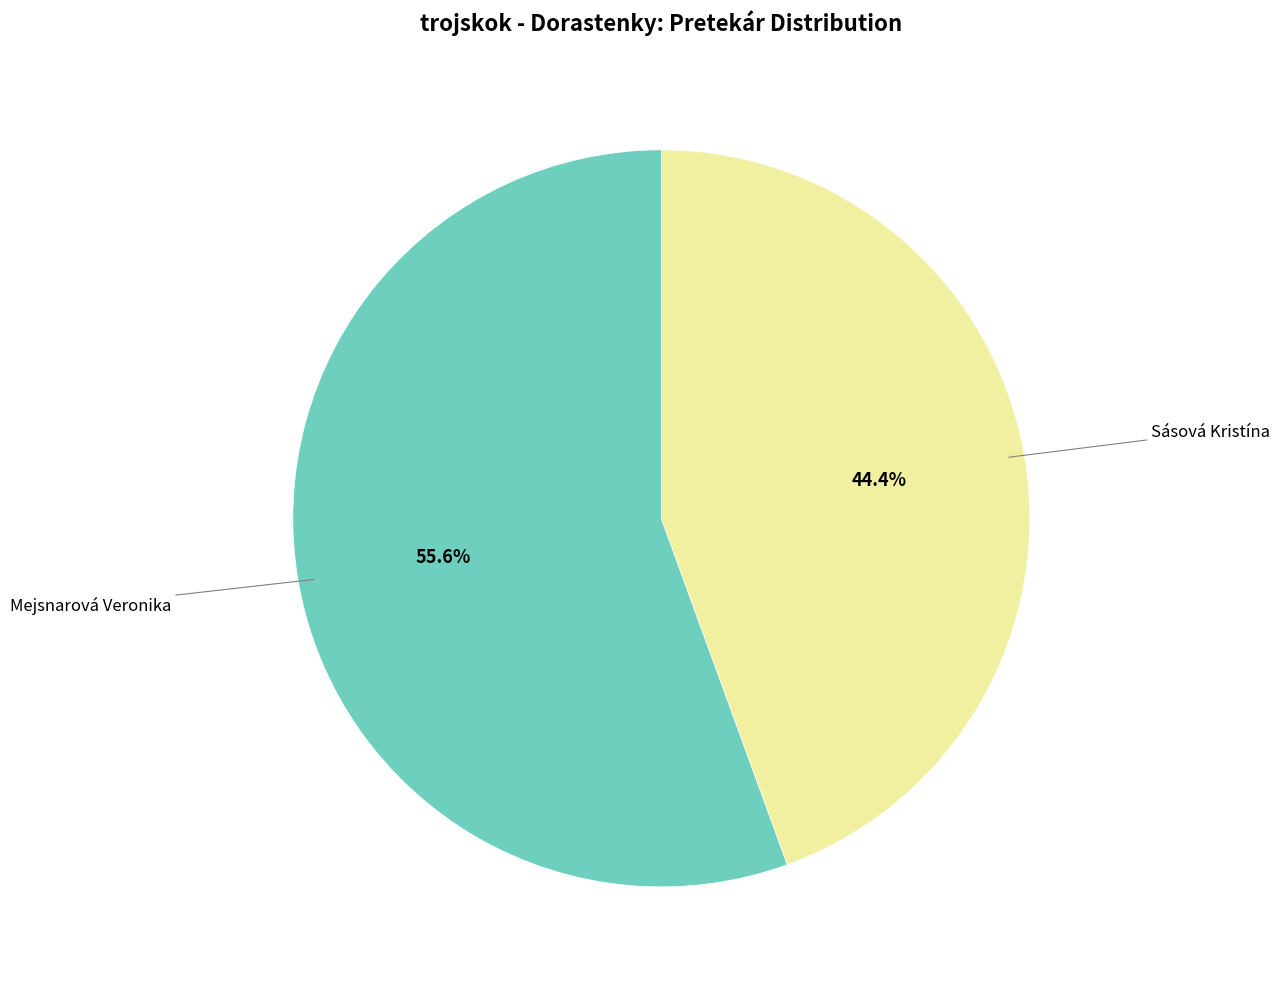

Is there a majority slice in this chart?

Yes